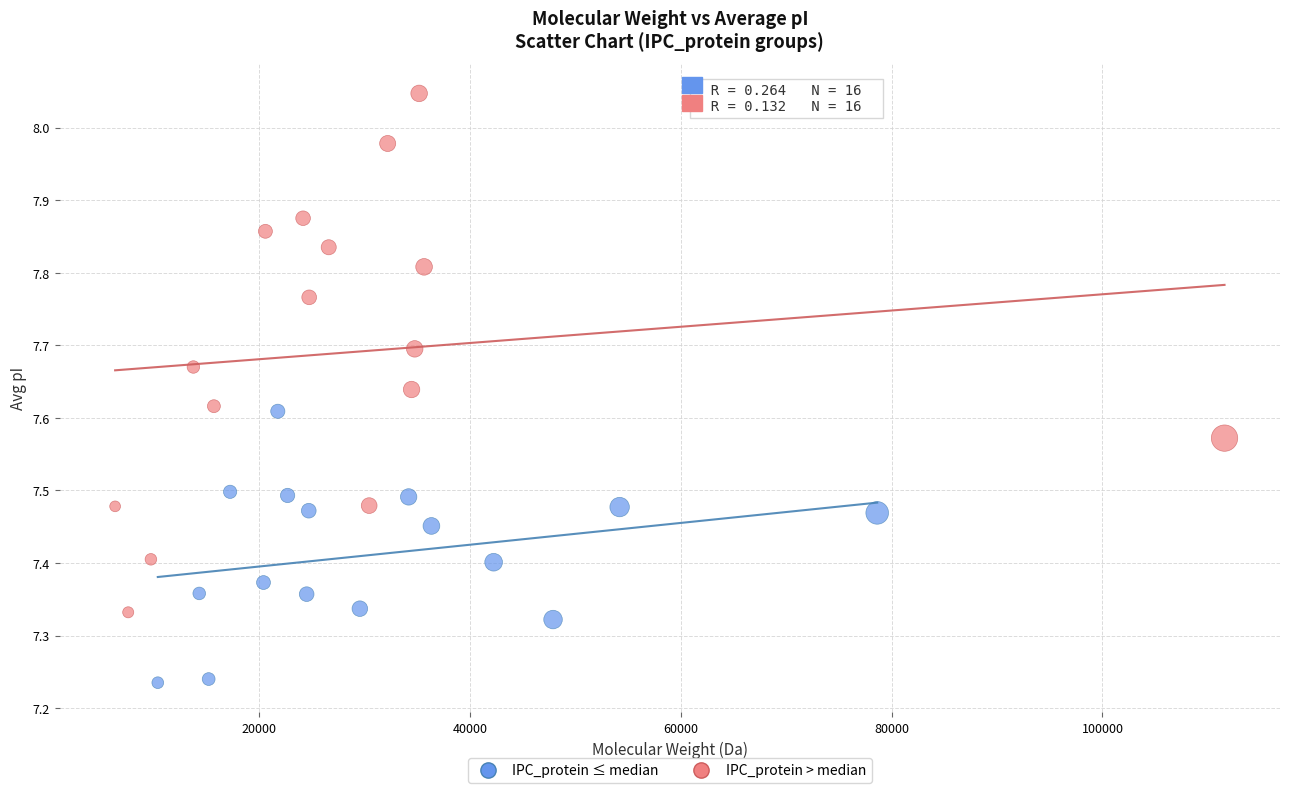

Which series reaches the minimum Y coordinate?

IPC_protein ≤ median